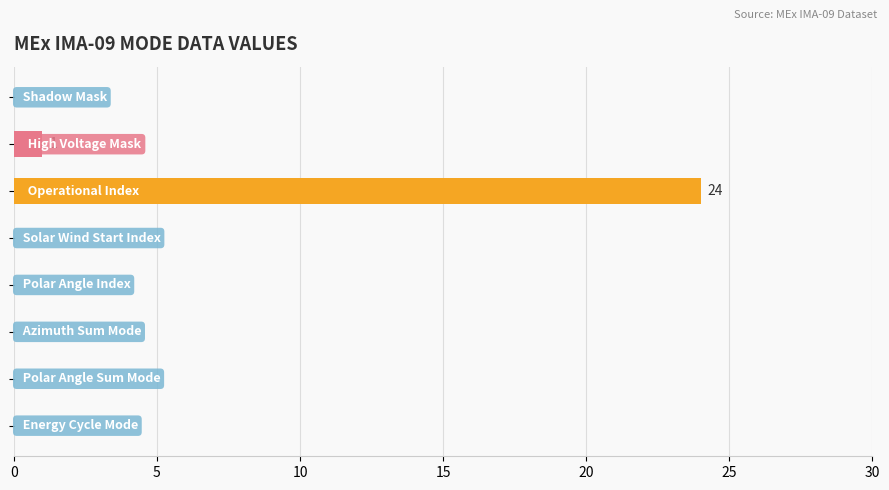

What is the sum of all values?

25